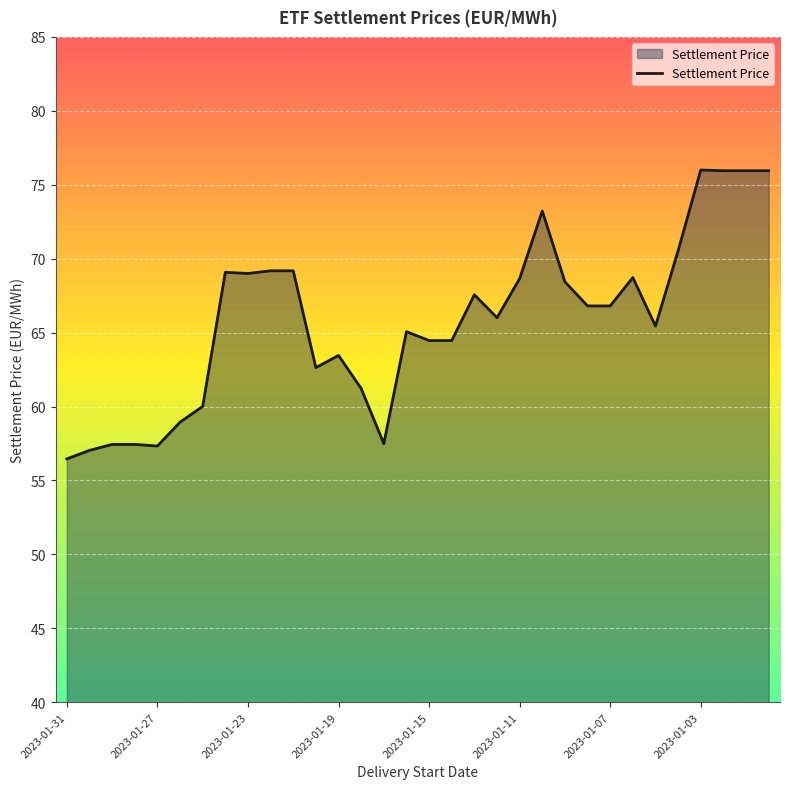

What is the minimum value shown in the chart?

56.5